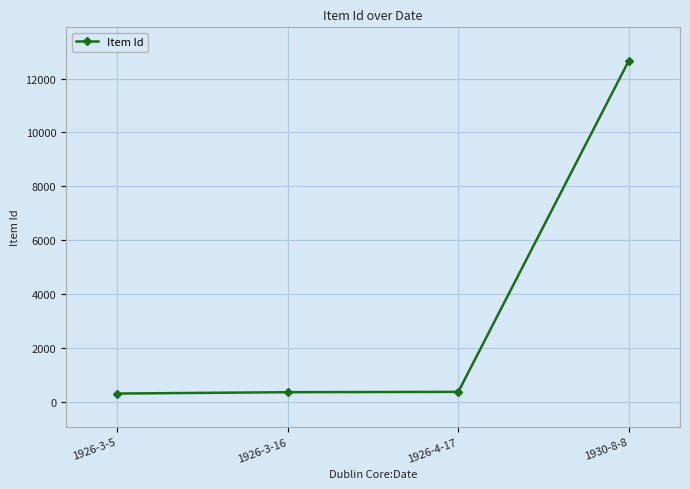

What is the sum of all values?

13674